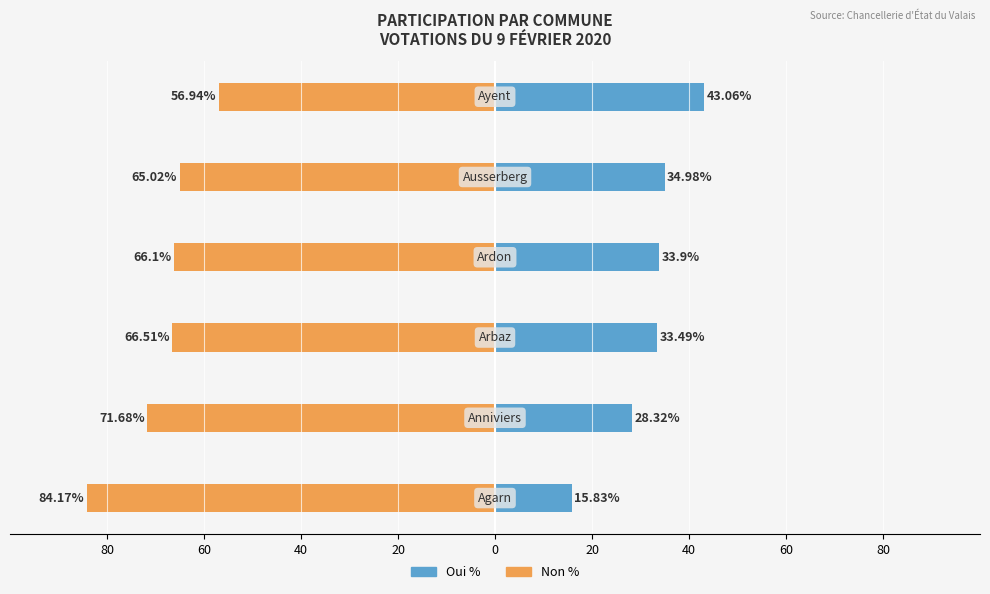

How many groups of bars are there?

6